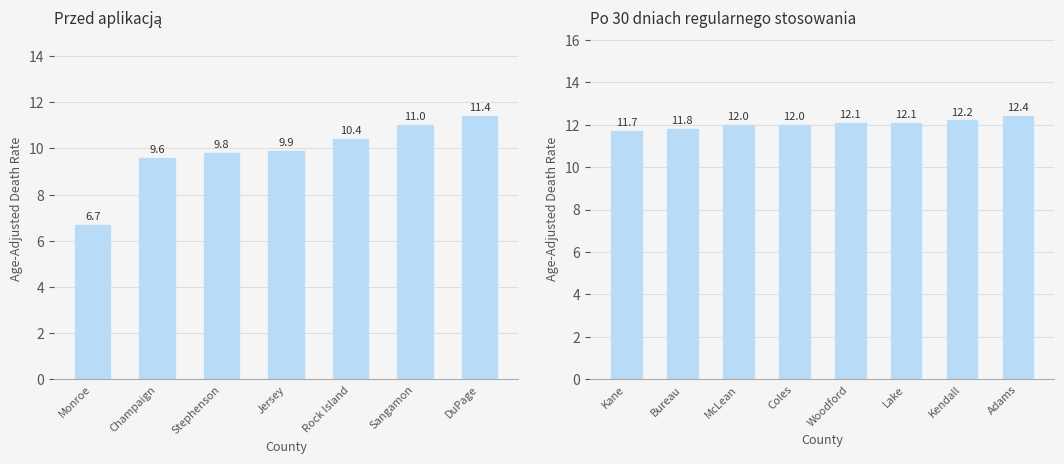

What is the greatest value displayed?

12.4